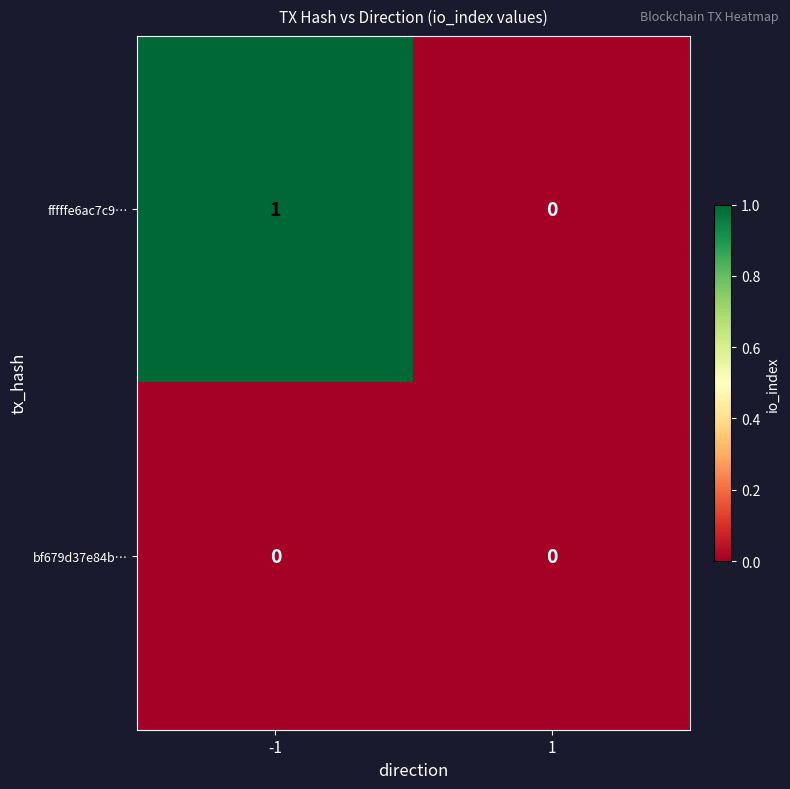

At which category is the sum across all series the highest?

-1